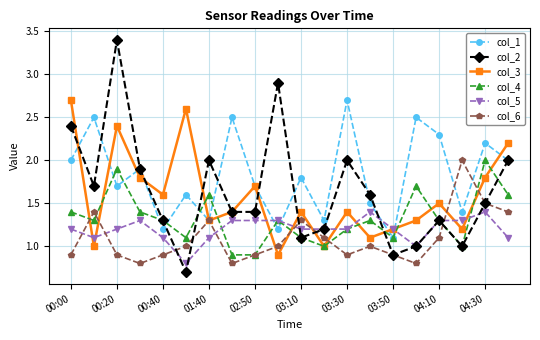

What is the greatest value displayed?

3.4